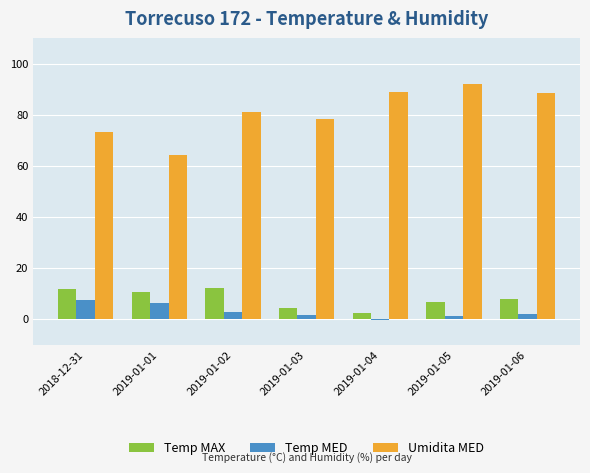

What are all the series names shown in the legend?

Temp MAX, Temp MED, Umidita MED